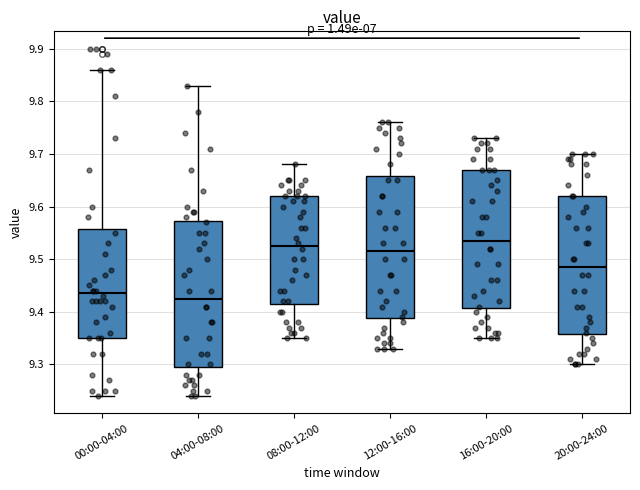

Which box has the highest median line?

16:00-20:00